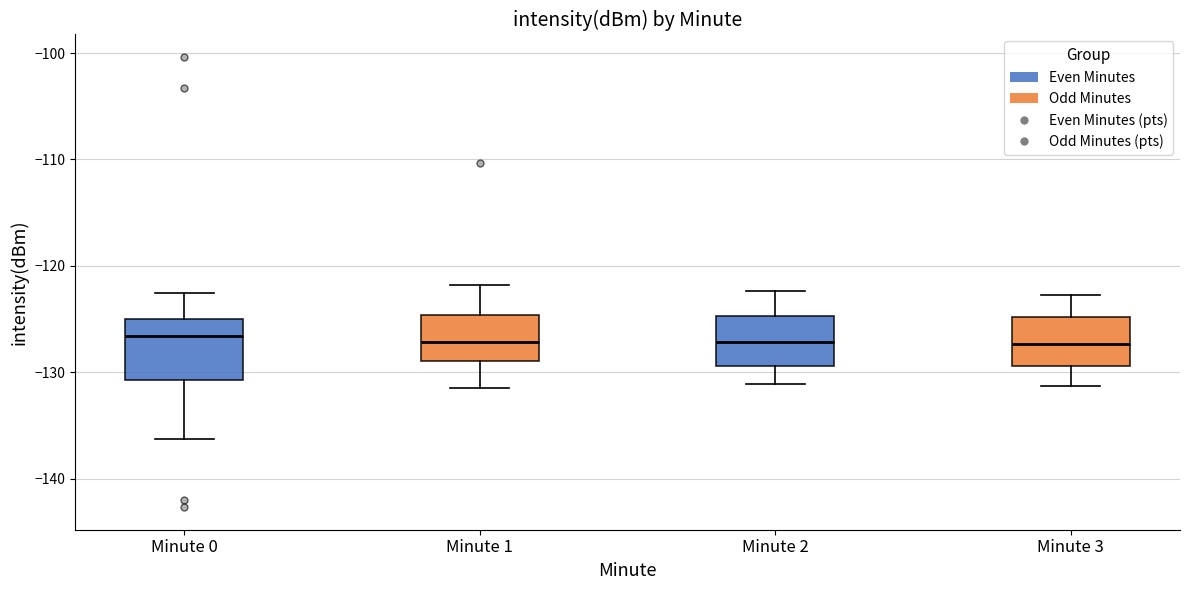

Reading left to right, read every box against the y-axis: the position of its median line, the range the box covers, and the ends of its whiskers. The values are not printed on the chart, so give them approximately, as read against the axis.

Minute 0: median -127, box -131 to -125, whiskers -136 to -123
Minute 1: median -127, box -129 to -125, whiskers -131 to -122
Minute 2: median -127, box -129 to -125, whiskers -131 to -122
Minute 3: median -127, box -129 to -125, whiskers -131 to -123